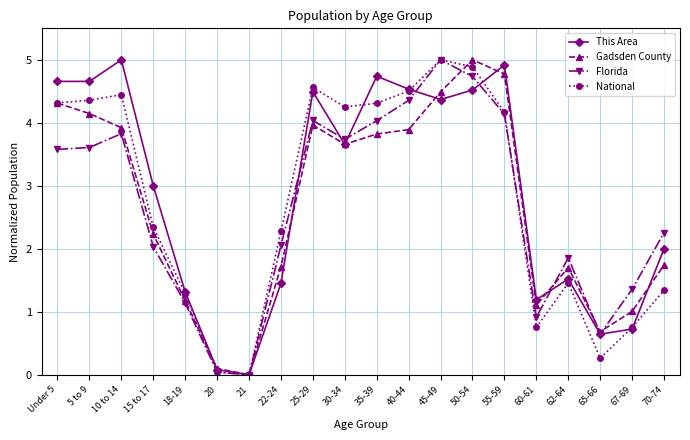

What is the spread (max minus min) of values at 22-24?

0.8